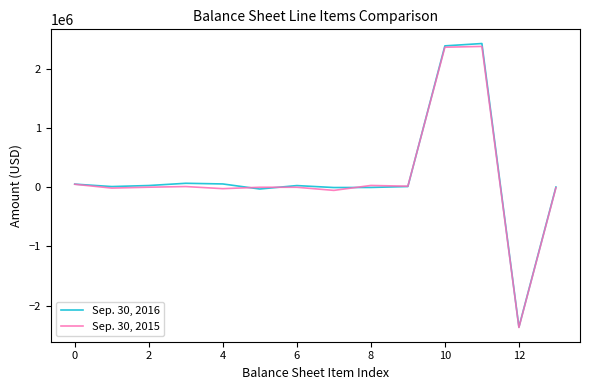

Is this an area chart (filled region under the line)?

No